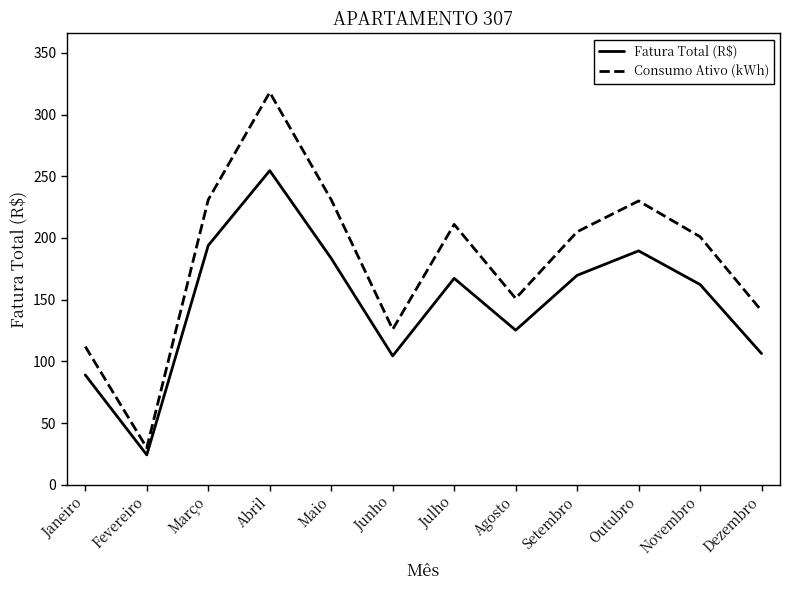

Is the value of Consumo Ativo (kWh) at Janeiro greater than the value of Fatura Total (R$) at Fevereiro?

Yes